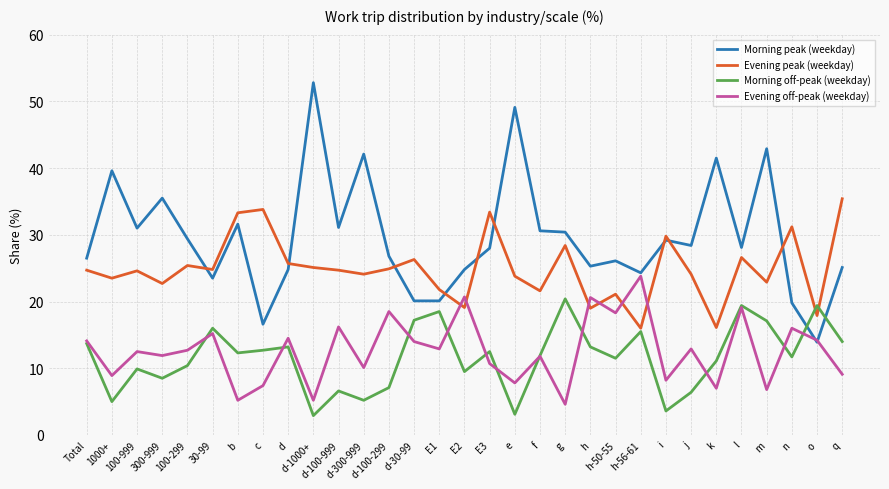

At which label does Evening off-peak (weekday) first exceed 12?

Total